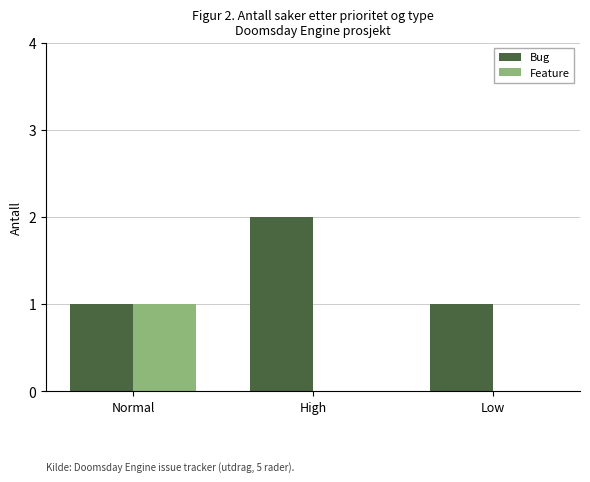

Are the bars grouped side by side (vs. stacked)?

Yes